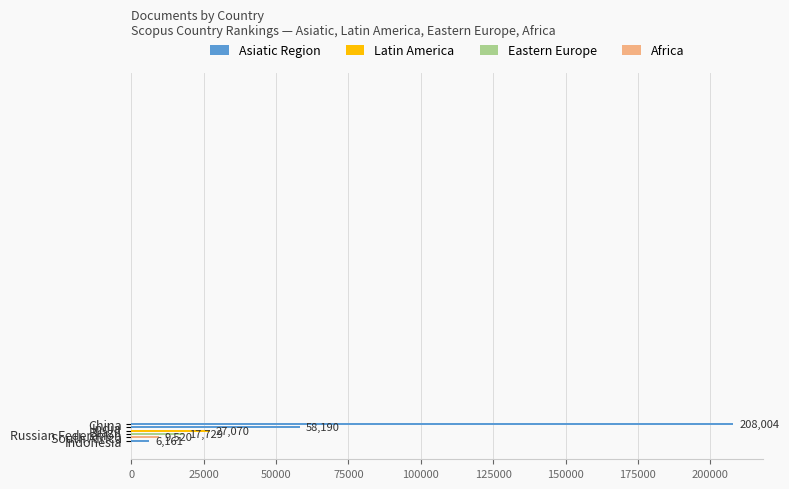

What is the difference between the values at Russian Federation and India?

40461